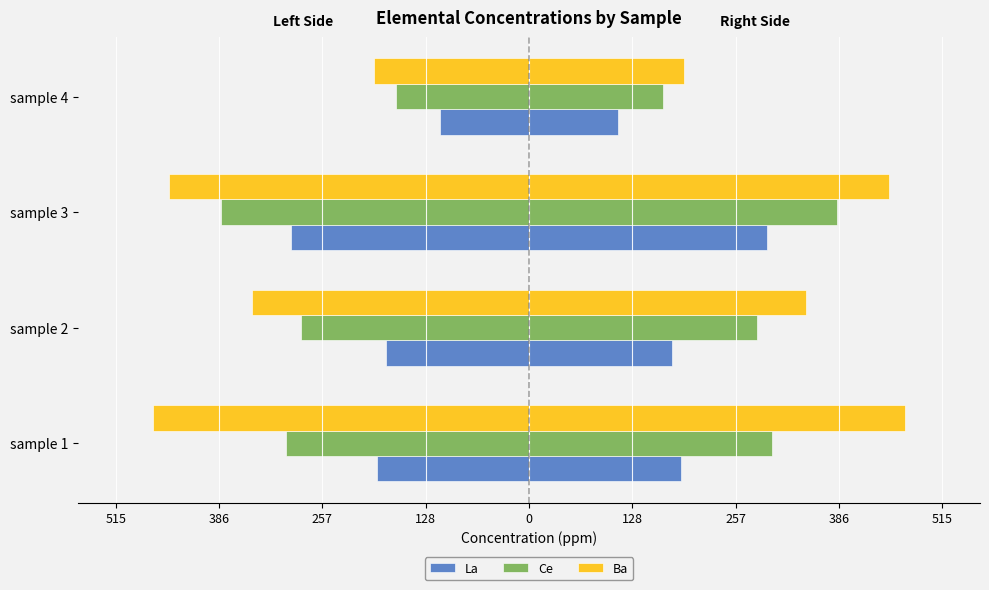

How many bars are there in each group?

3